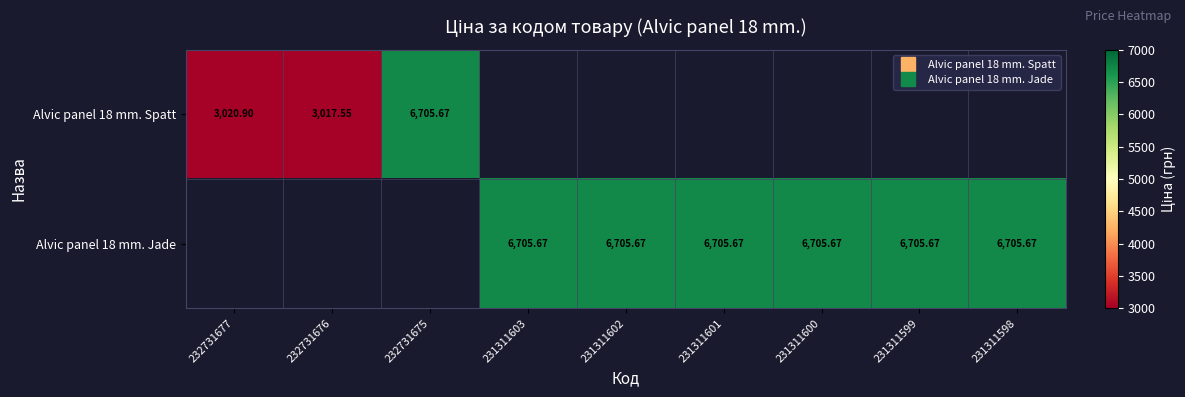

How many categories are shown in the chart?

9